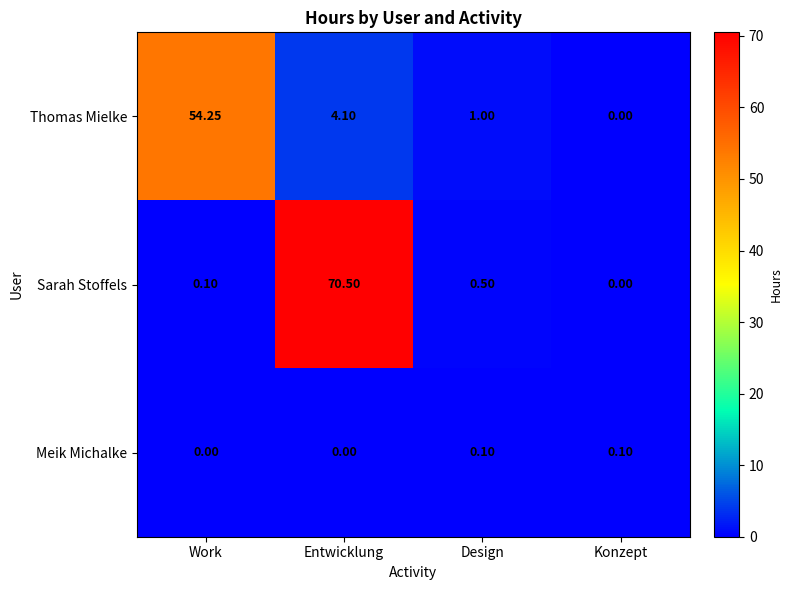

Count the number of data series in this chart.

3